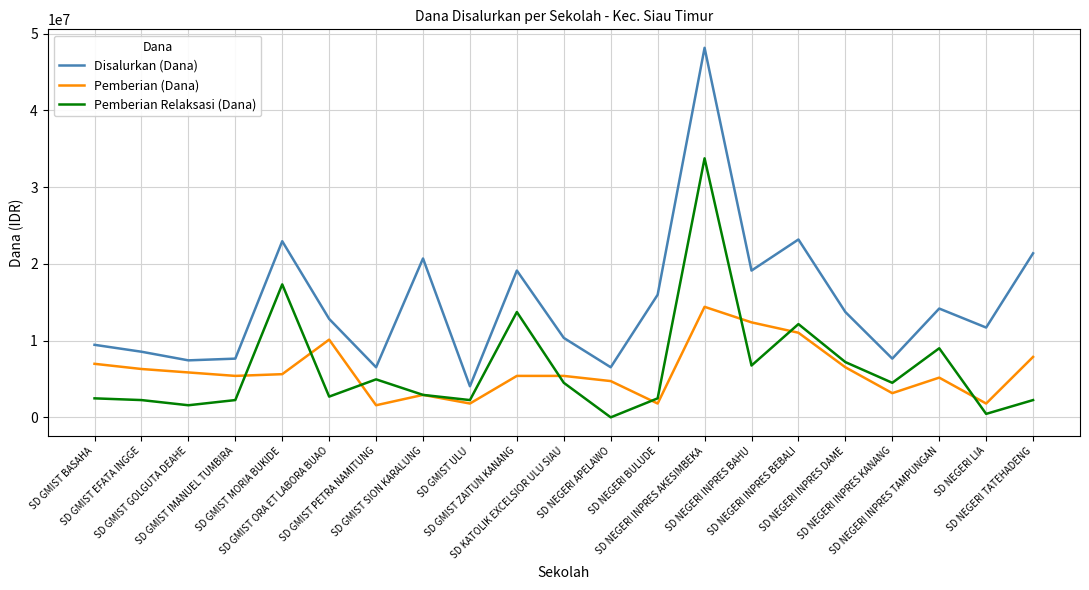

The Disalurkan (Dana) series shows 14972770 at SD GMIST EFATA INGGE. True or false?

False